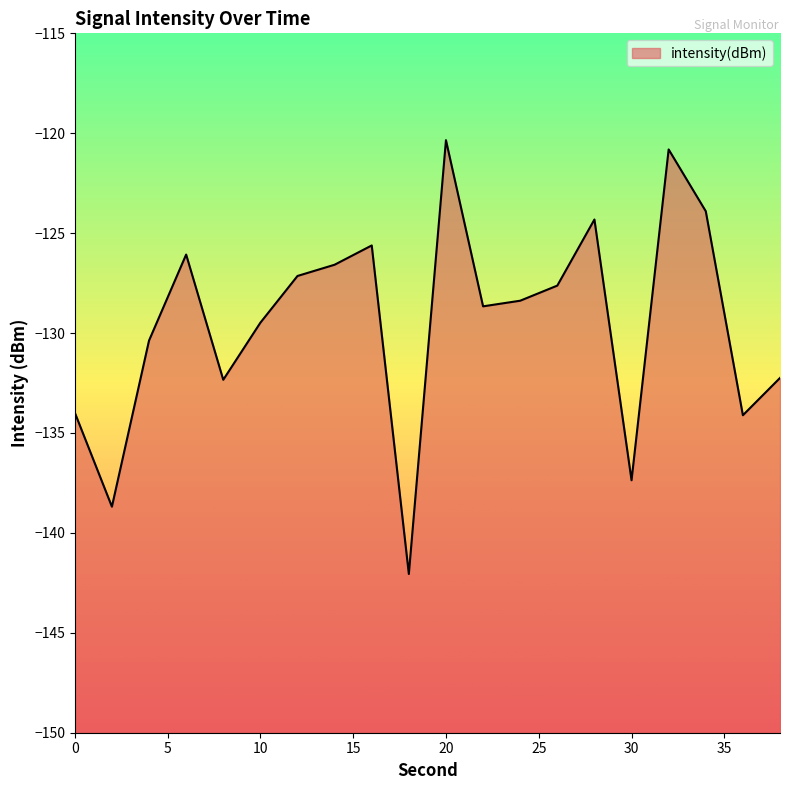

What is the sum of all values?

-2590.1